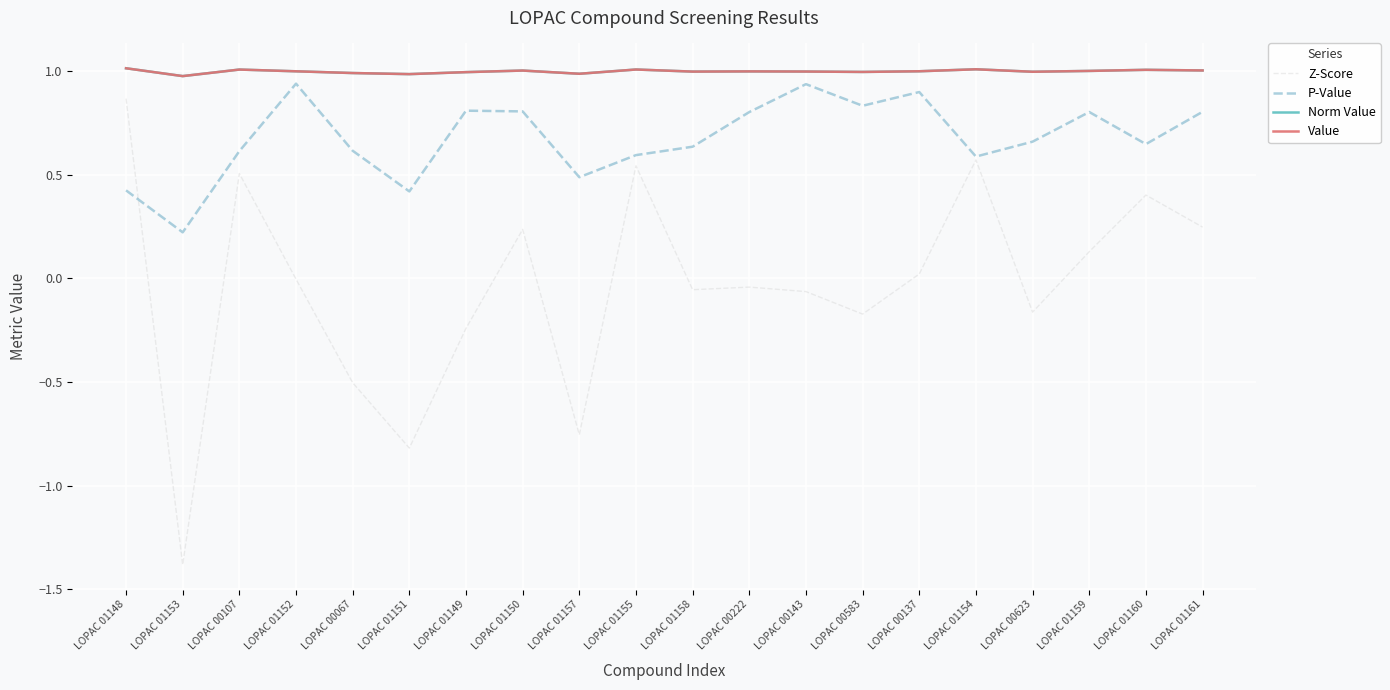

Between LOPAC 01149 and LOPAC 01159, which is larger?

LOPAC 01159